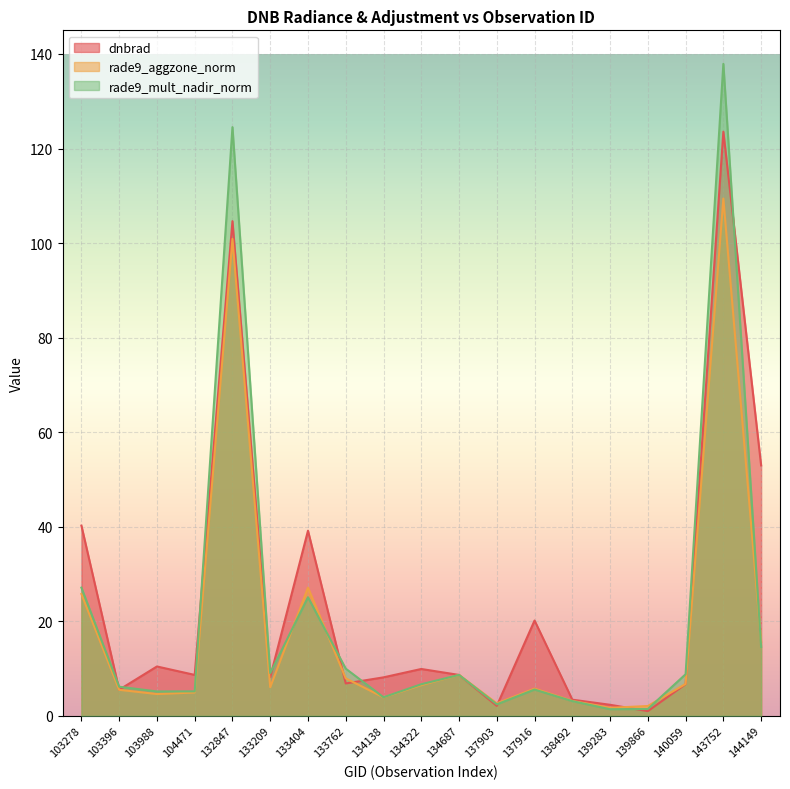

At how many categories does at least one series exceed 55?

2